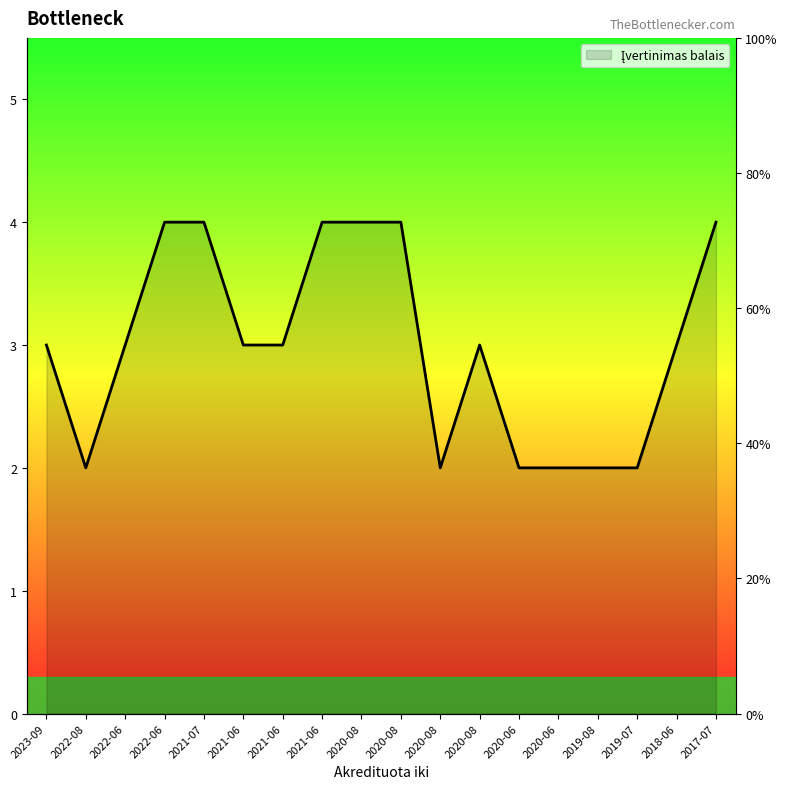

Which label corresponds to the largest value in the chart?

2022-06